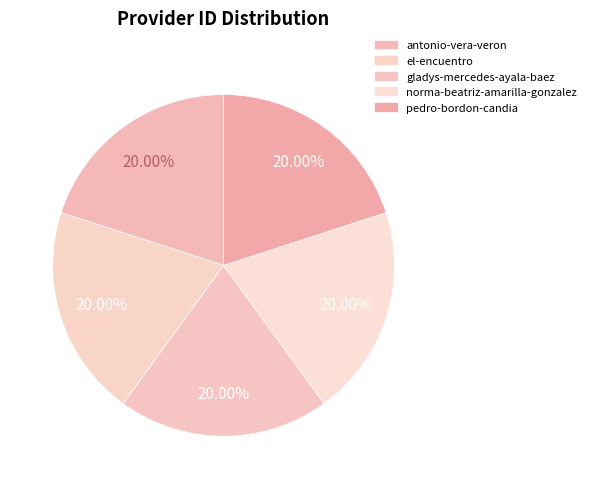

Between gladys-mercedes-ayala-baez and pedro-bordon-candia, which is larger?

gladys-mercedes-ayala-baez